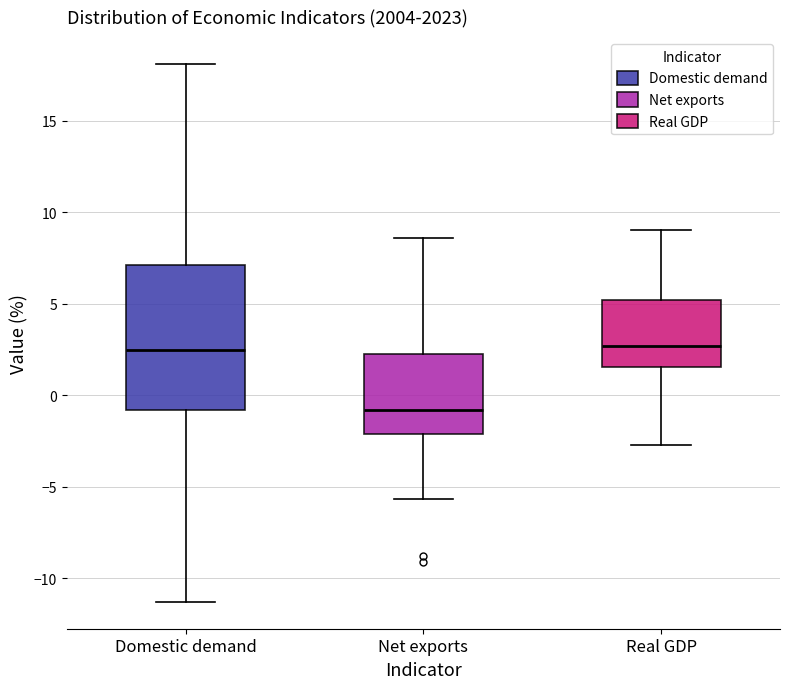

Which box is the tallest, from its lower edge to its upper edge?

Domestic demand